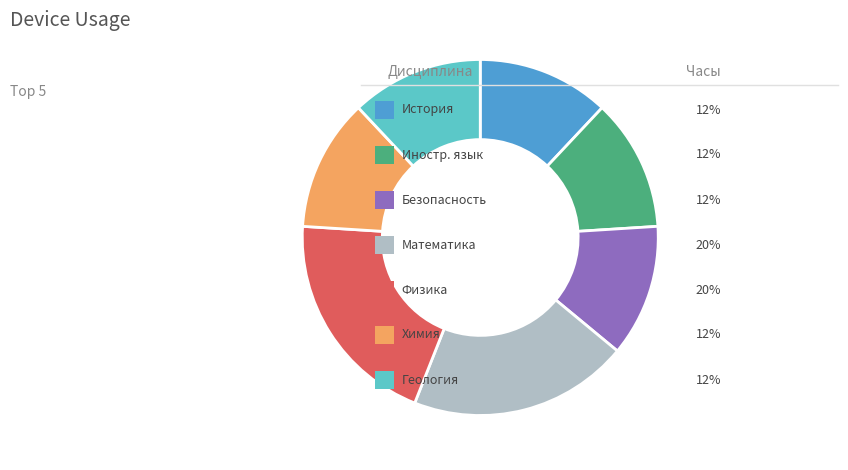

Does any single category account for the majority?

No